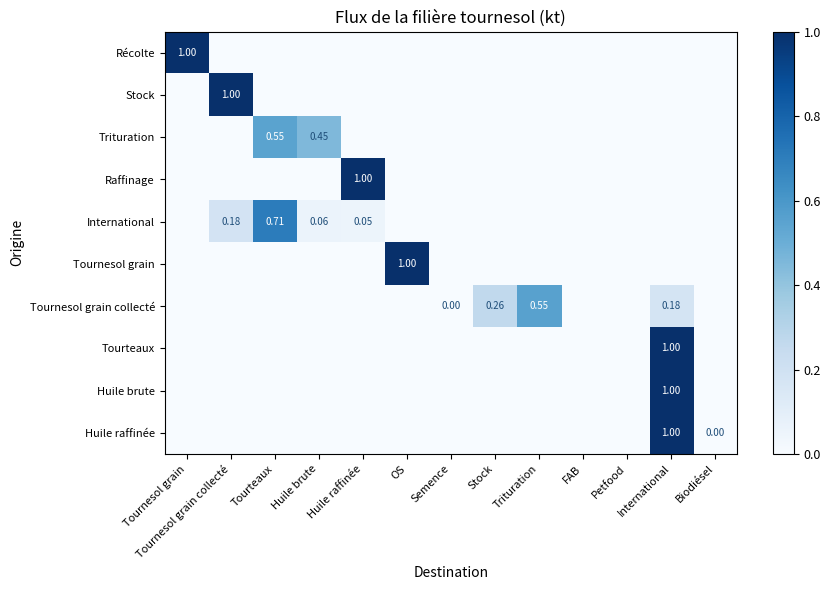

What is the average value of the Raffinage series?

0.1